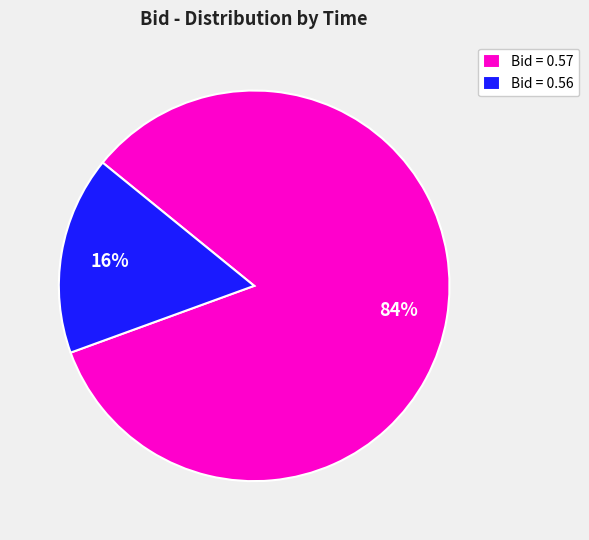

Is the sum of Bid = 0.57 and Bid = 0.56 greater than half?

Yes